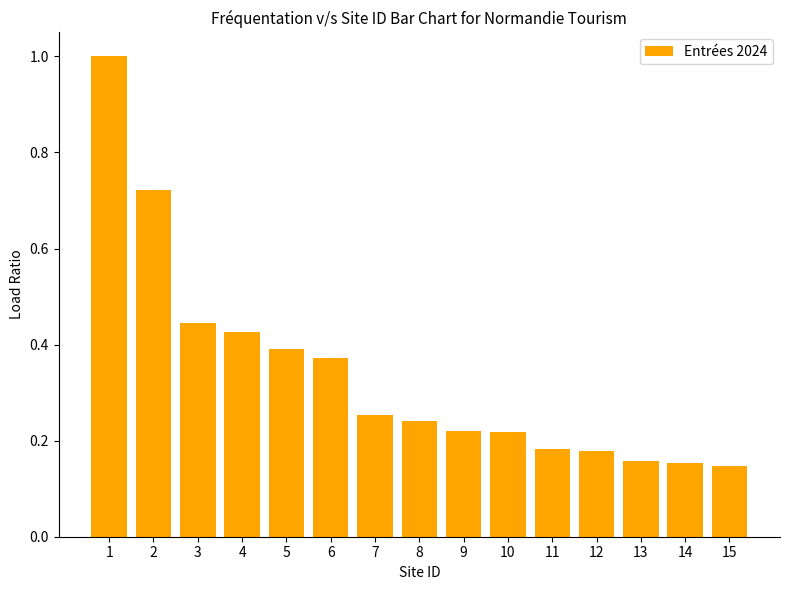

What is the maximum value shown in the chart?

1.0